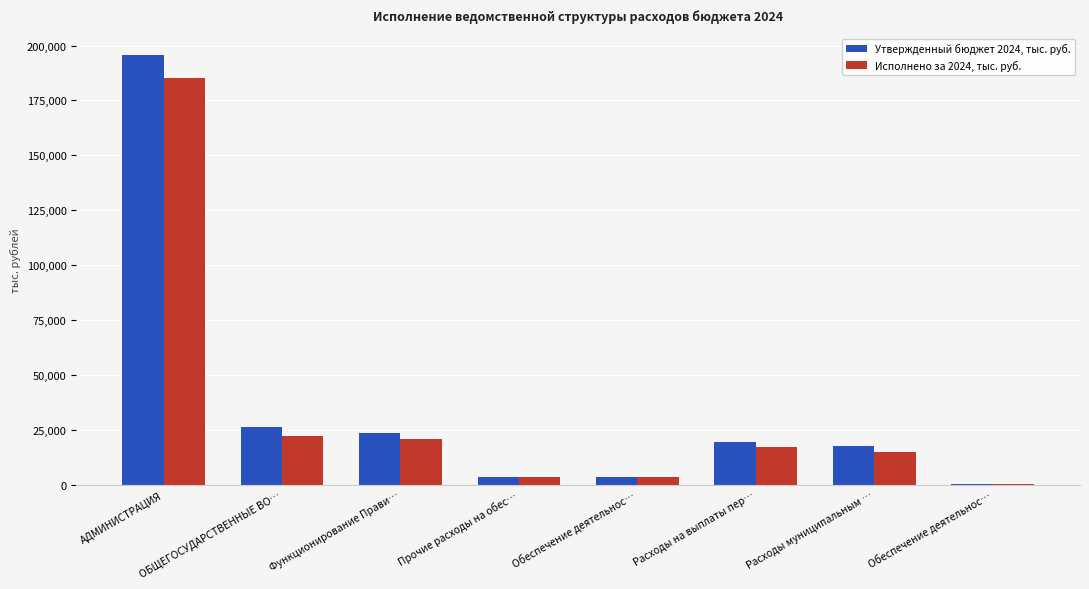

What are all the series names shown in the legend?

Утвержденный бюджет 2024, тыс. руб., Исполнено за 2024, тыс. руб.